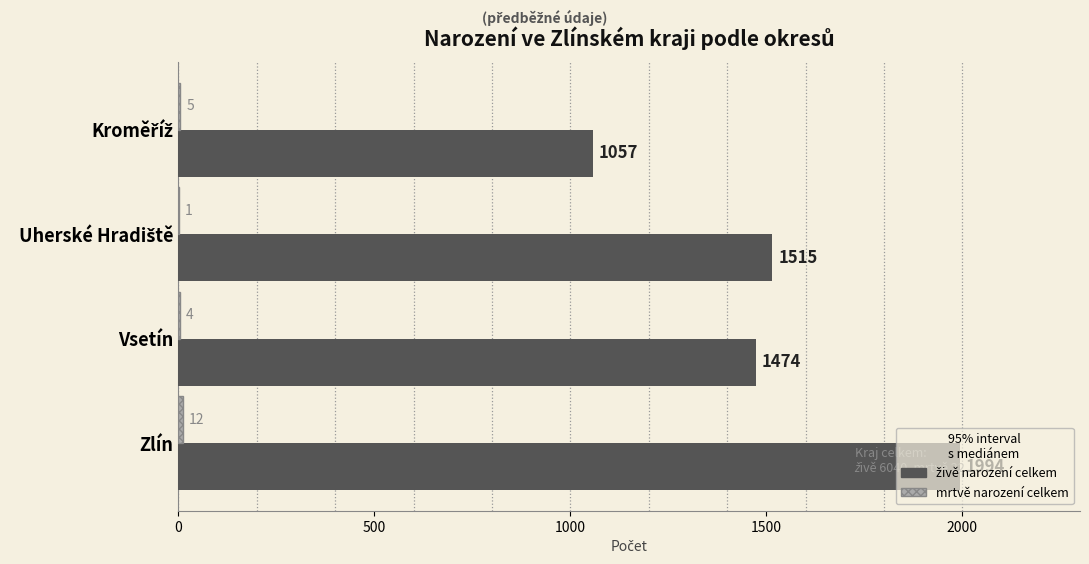

Count the number of data series in this chart.

2